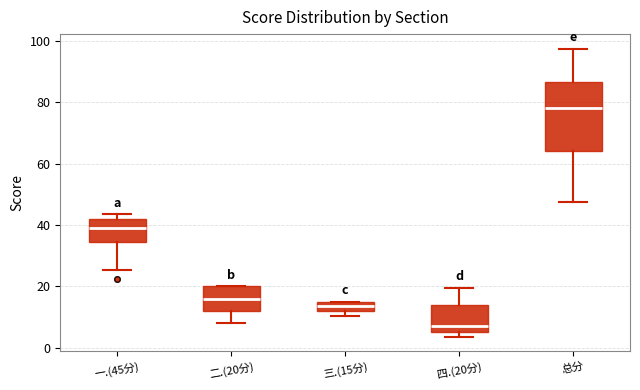

Which box's median line is the highest?

总分